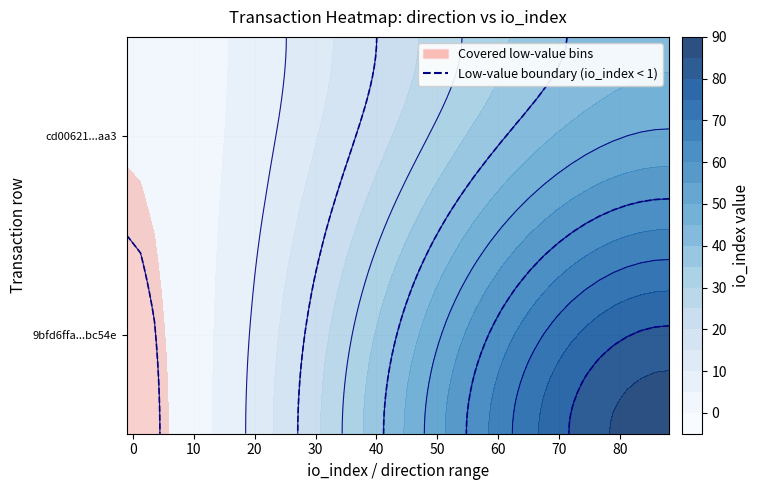

Reading left to right, list all the values displayed in this chart.

9bfd6ffa251100f346320d84e66a1f5744bc54e: -1=-1	1=88
cd00621707bca9fcfad70d75d4e76d050068aa3: -1=1	1=44